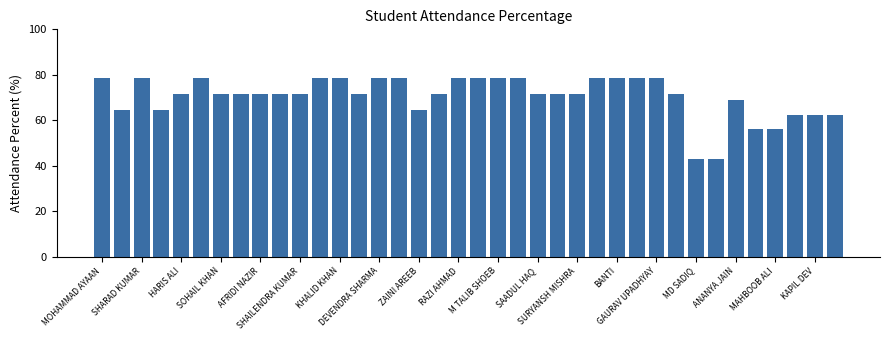

What is the greatest value displayed?

78.6